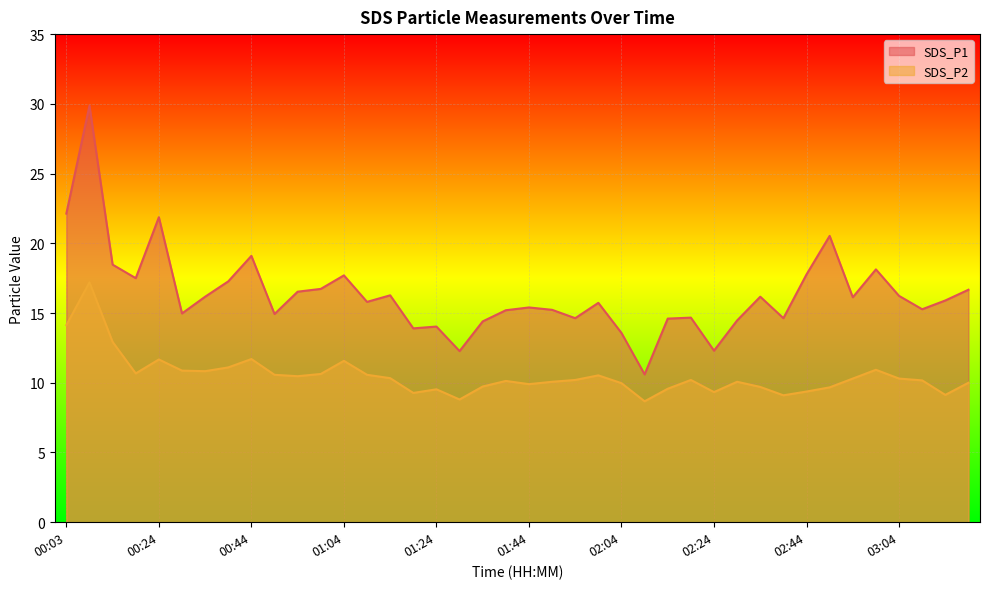

In SDS_P2, how many points are higher than both neighbors (excluding endpoints)?

10